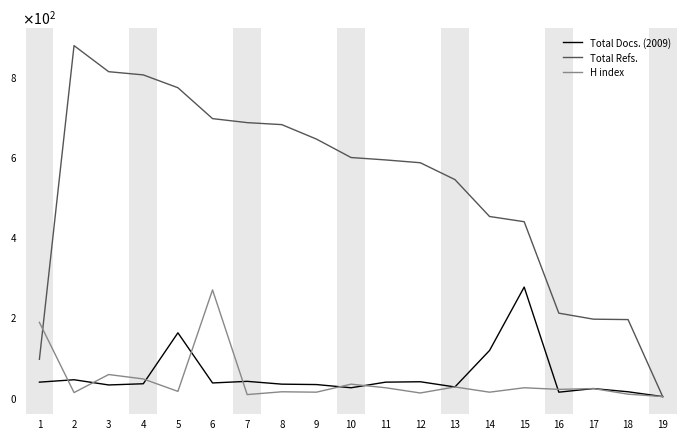

List the labels in order of Total Refs. value, smallest first.

19, 1, 18, 17, 16, 15, 14, 13, 12, 11, 10, 9, 8, 7, 6, 5, 4, 3, 2